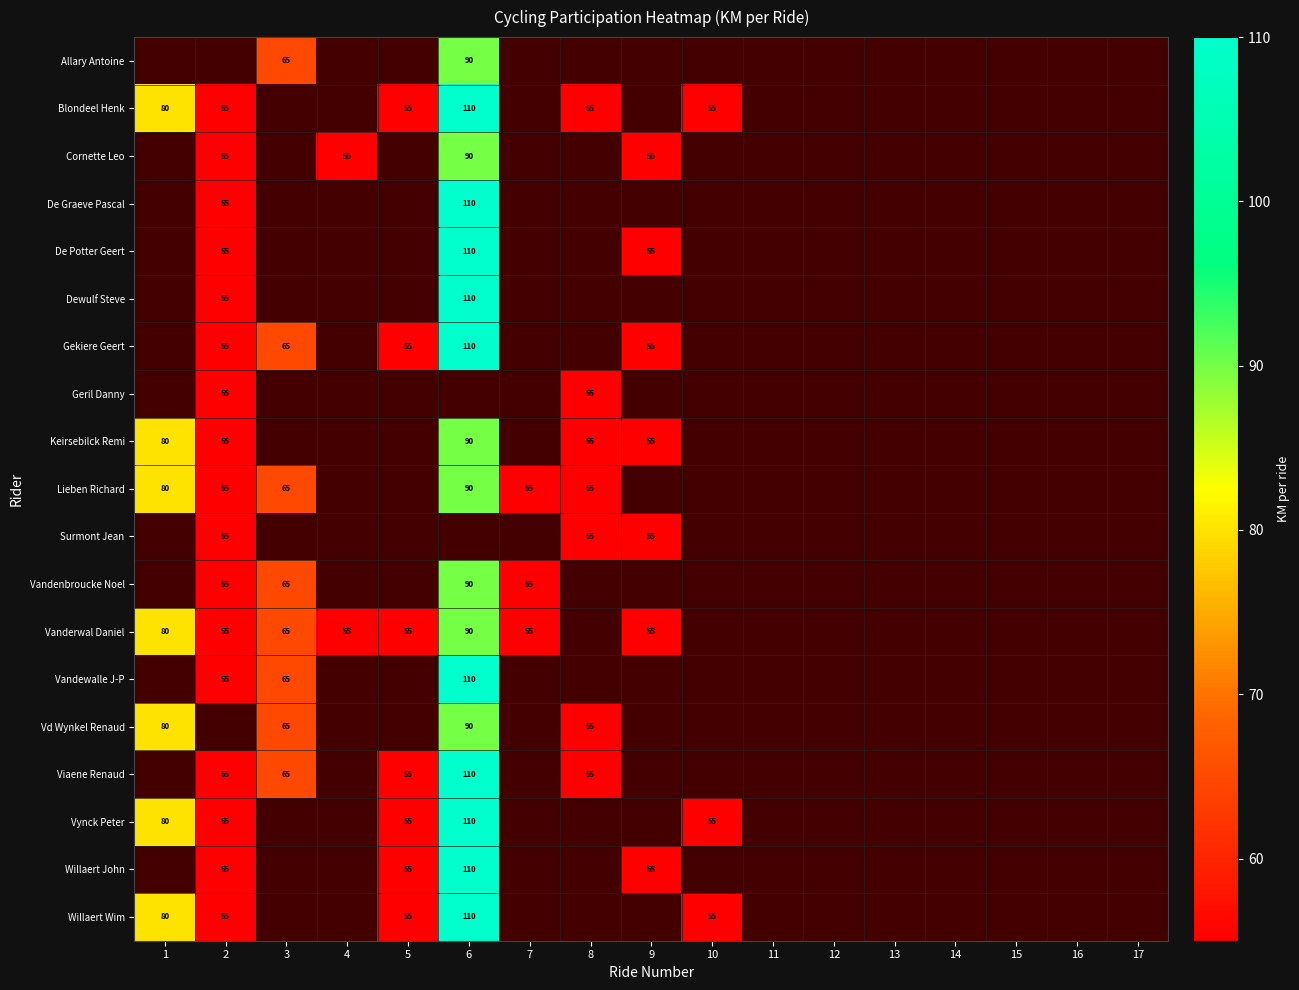

The value of Vandenbroucke Noel at 3 is 65. True or false?

True